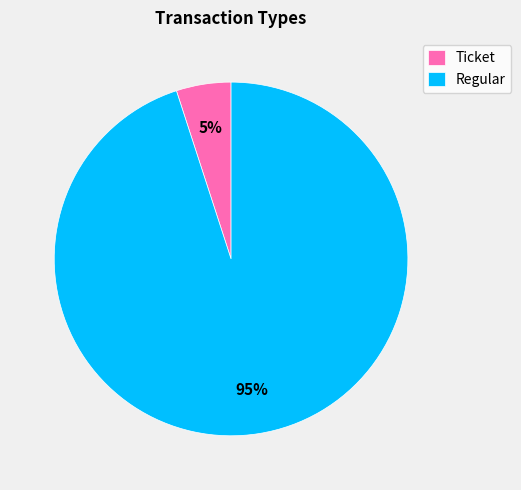

The Ticket slice represents 5% of the pie. True or false?

True